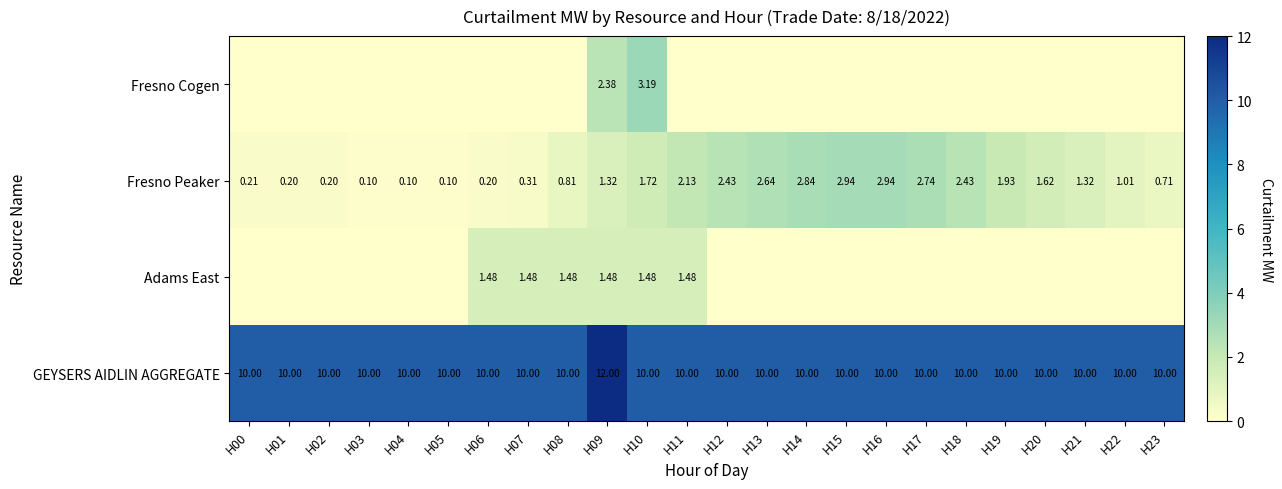

List the series in order of their peak value, lowest first.

Adams East, Fresno Peaker, Fresno Cogen, GEYSERS AIDLIN AGGREGATE